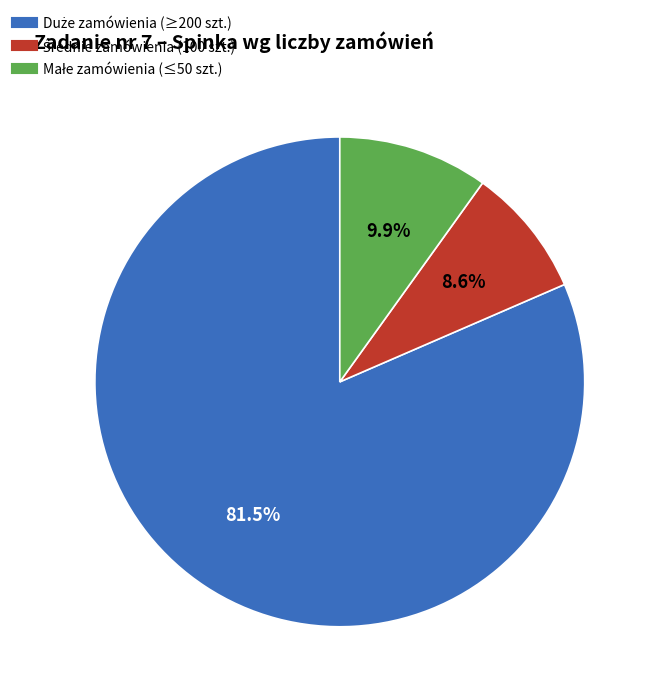

Is there any slice that represents more than half of the pie?

Yes